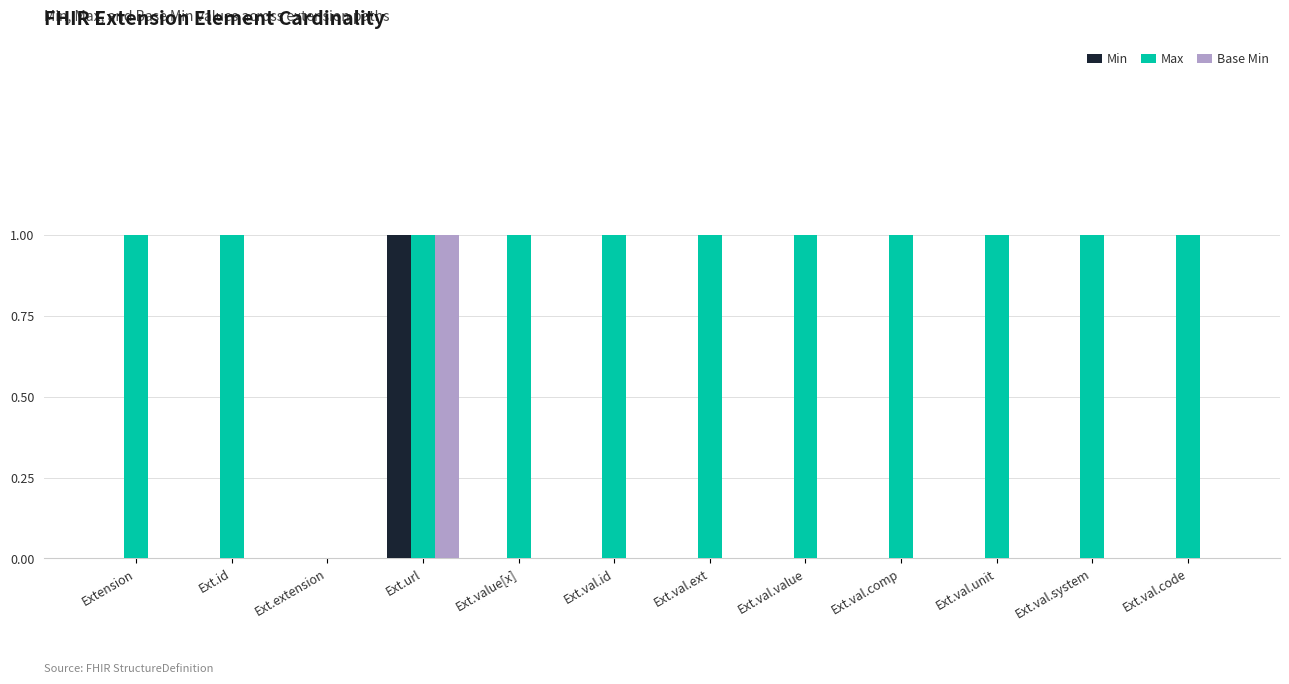

What is the average value of the Max series?

1